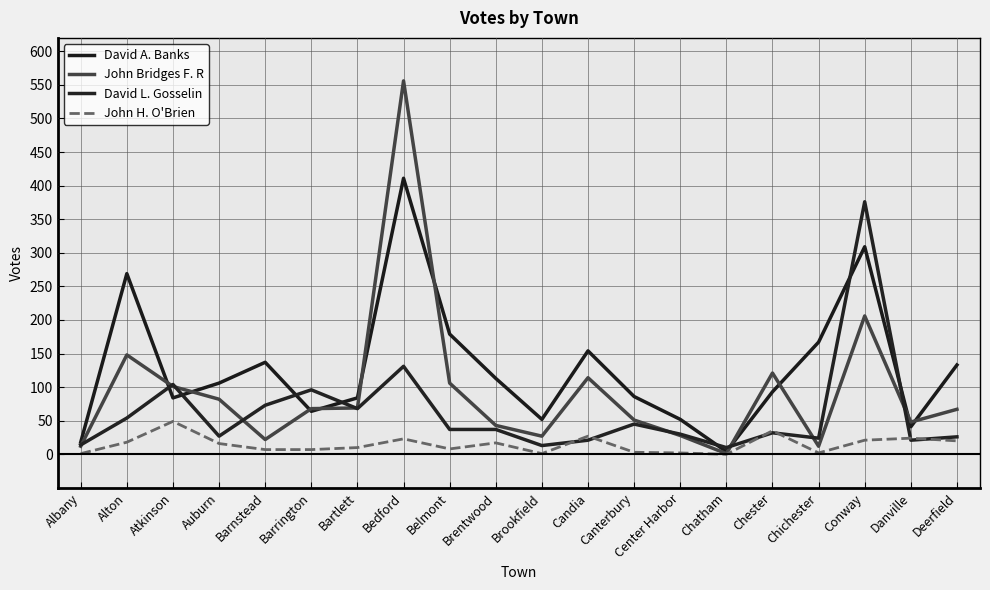

At which category is the sum across all series the highest?

Bedford